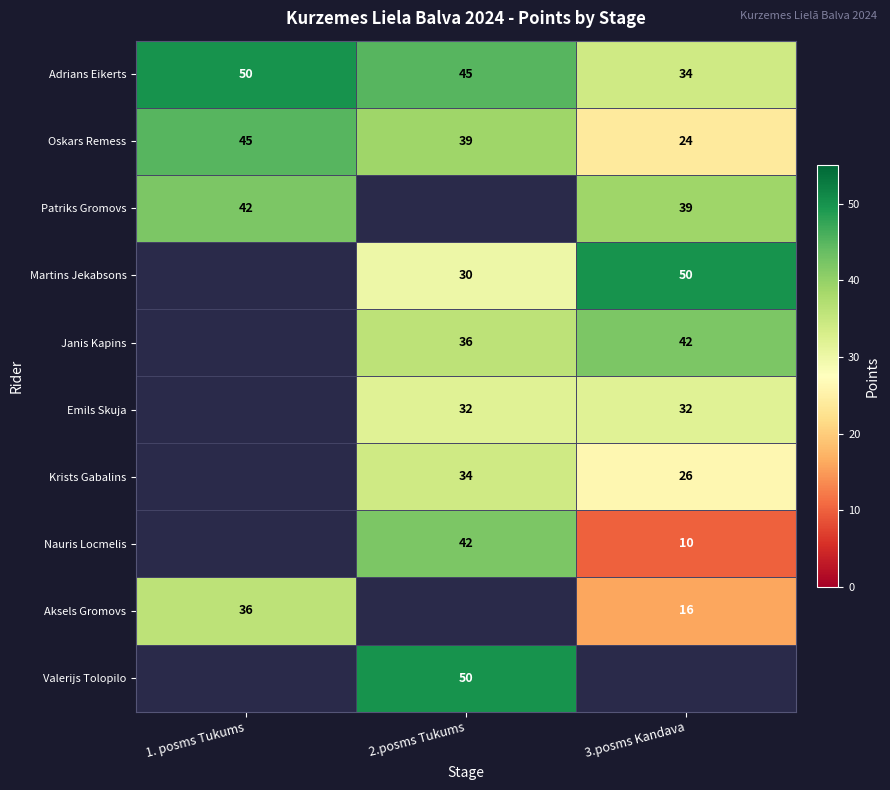

What value does the Adrians Eikerts series have at 3.posms Kandava, to the nearest 5?

35